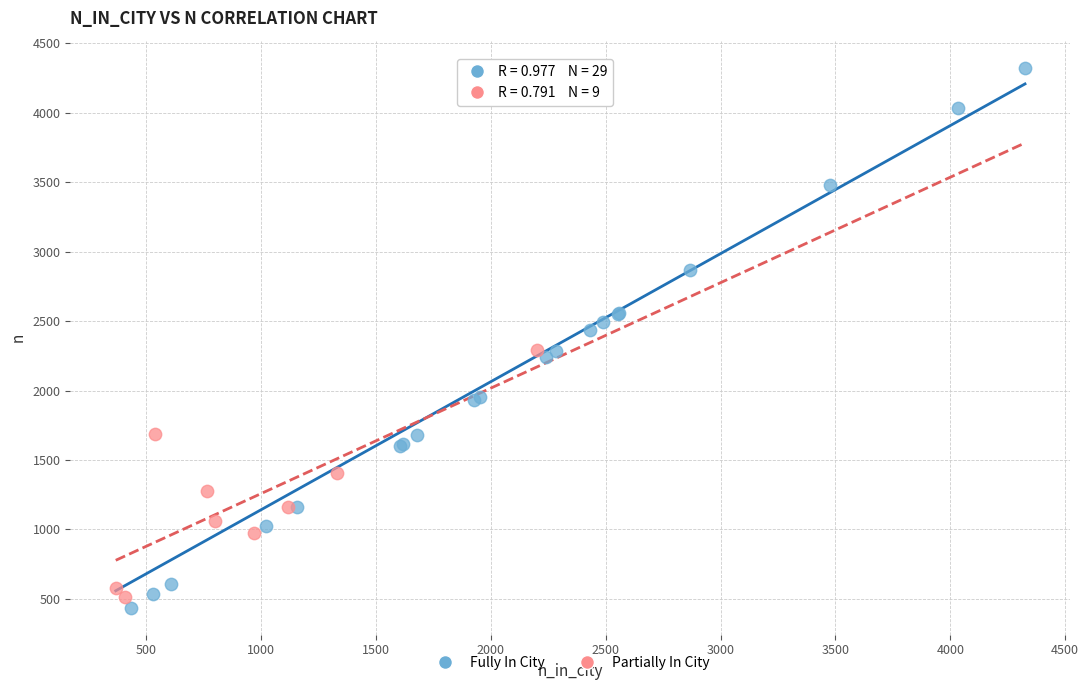

Which series has the largest Y range (max minus min)?

Fully In City